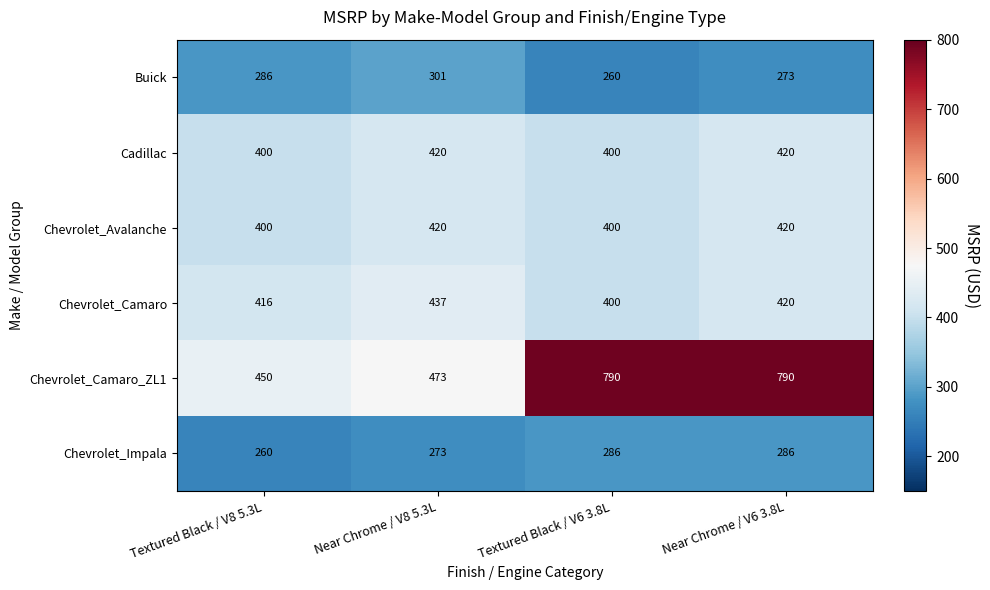

The Chevrolet_Avalanche series shows 420 at Near Chrome / V6 3.8L. True or false?

True